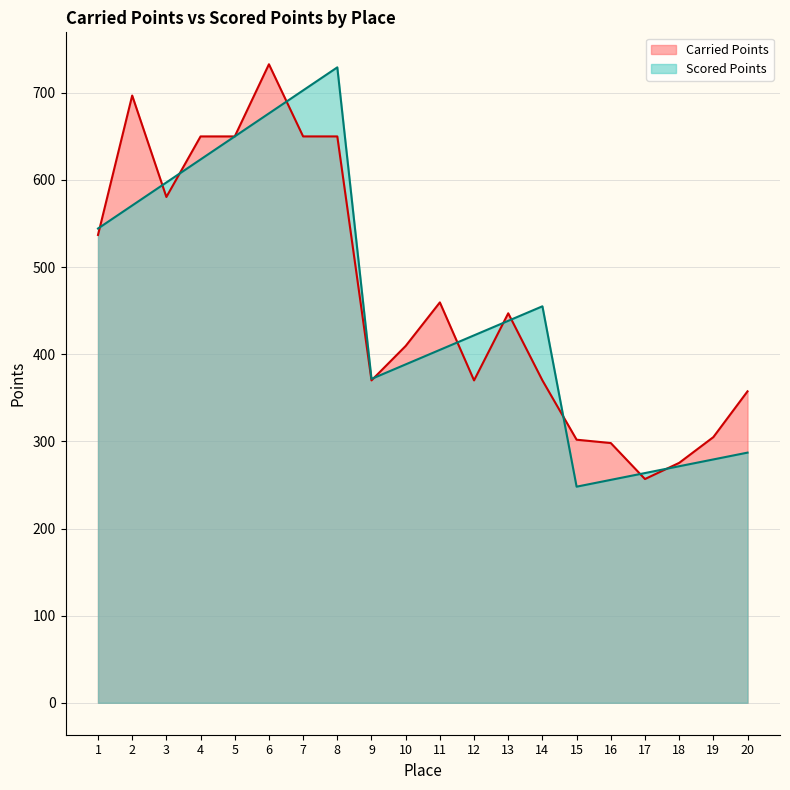

What are all the series names shown in the legend?

Carried Points, Scored Points